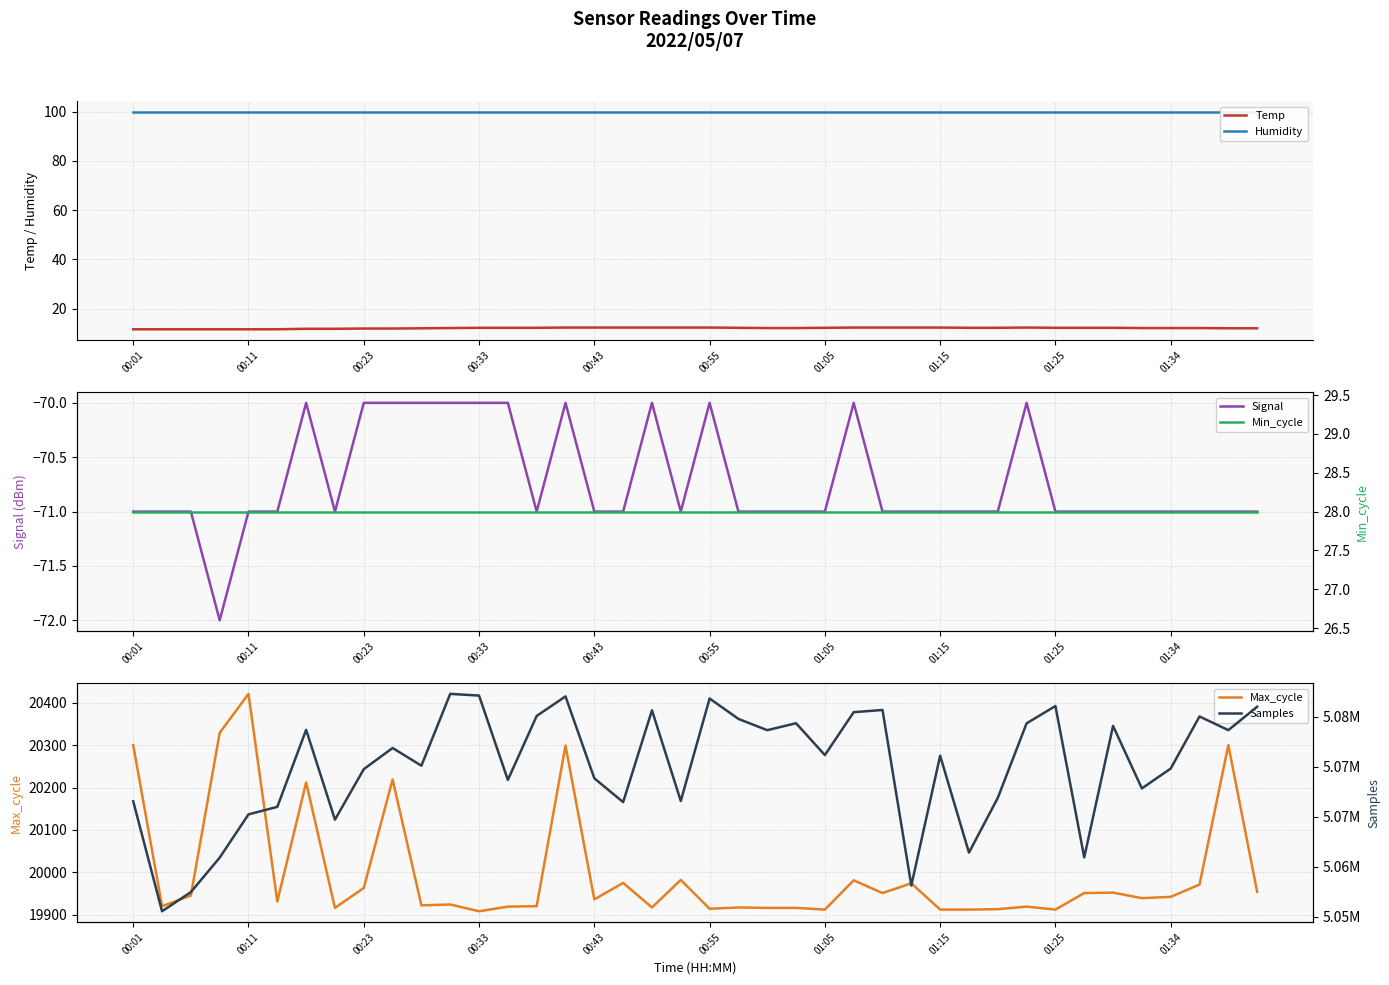

What is the maximum value shown in the chart?

5077284.0